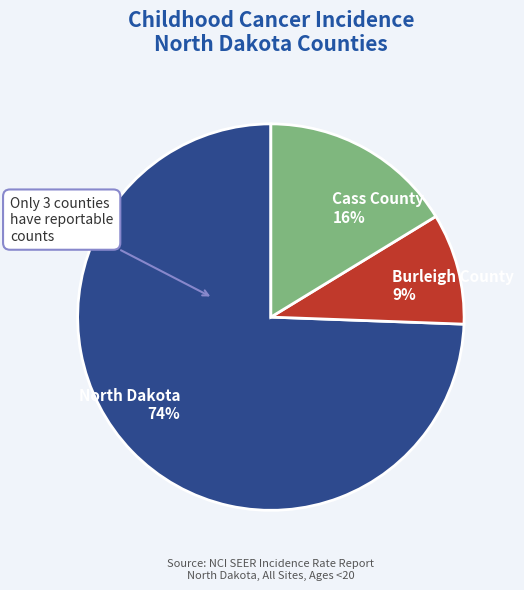

Rank the categories by value from highest to lowest.

North Dakota, Cass County, Burleigh County